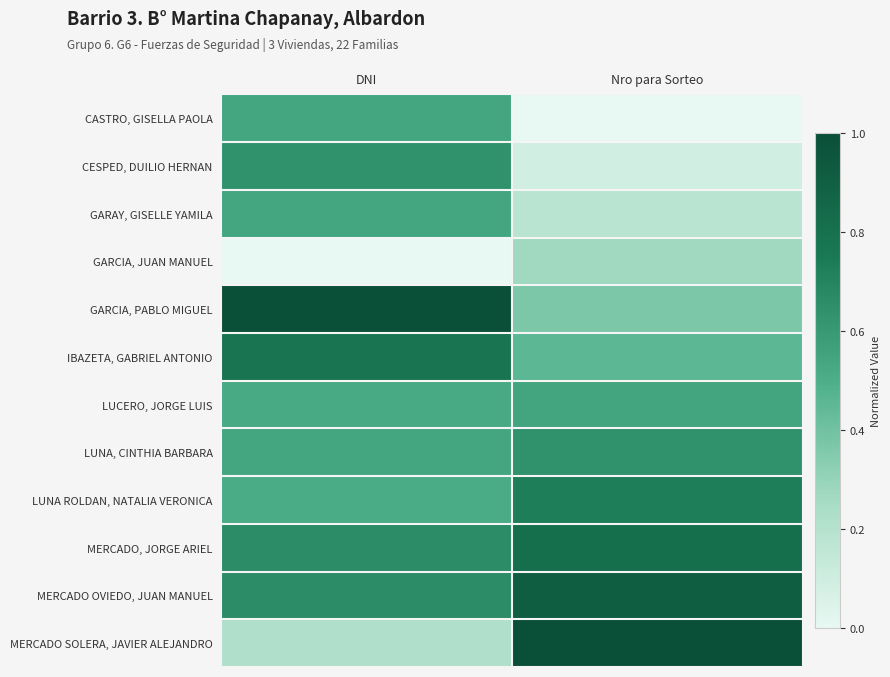

Reading left to right, transcribe all the data shown in this chart.

CASTRO, GISELLA PAOLA: DNI=0.5	Nro para Sorteo=0.0
CESPED, DUILIO HERNAN: DNI=0.6	Nro para Sorteo=0.1
GARAY, GISELLE YAMILA: DNI=0.5	Nro para Sorteo=0.2
GARCIA, JUAN MANUEL: DNI=0.0	Nro para Sorteo=0.3
GARCIA, PABLO MIGUEL: DNI=1.0	Nro para Sorteo=0.4
IBAZETA, GABRIEL ANTONIO: DNI=0.8	Nro para Sorteo=0.5
LUCERO, JORGE LUIS: DNI=0.5	Nro para Sorteo=0.5
LUNA, CINTHIA BARBARA: DNI=0.5	Nro para Sorteo=0.6
LUNA ROLDAN, NATALIA VERONICA: DNI=0.5	Nro para Sorteo=0.7
MERCADO, JORGE ARIEL: DNI=0.7	Nro para Sorteo=0.8
MERCADO OVIEDO, JUAN MANUEL: DNI=0.7	Nro para Sorteo=0.9
MERCADO SOLERA, JAVIER ALEJANDRO: DNI=0.2	Nro para Sorteo=1.0